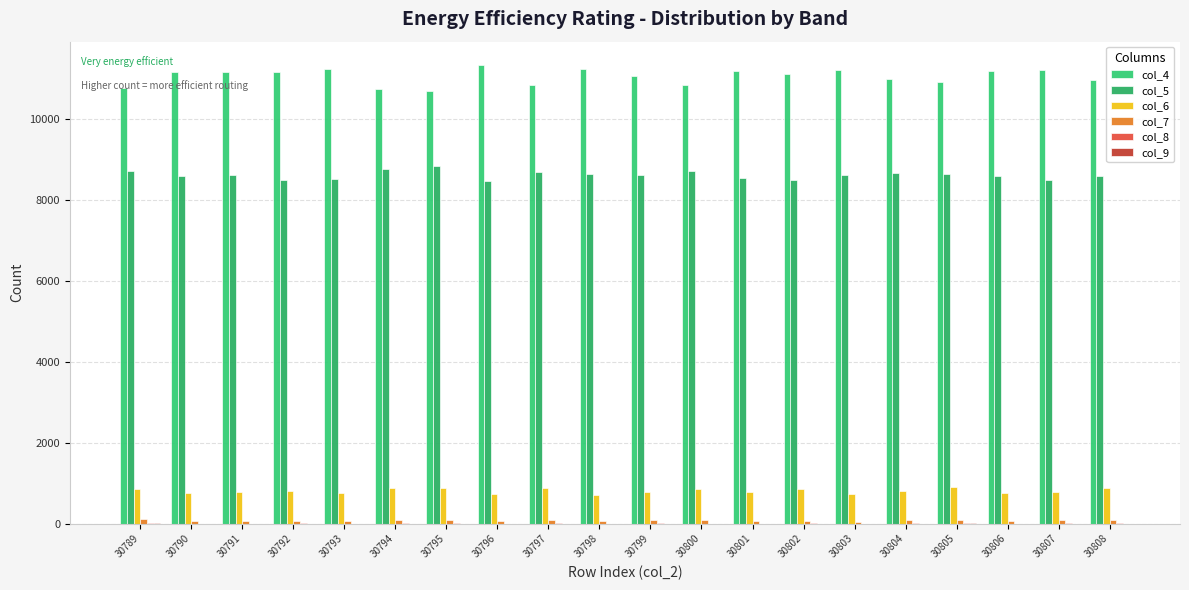

Which label corresponds to the smallest value in the chart?

30790